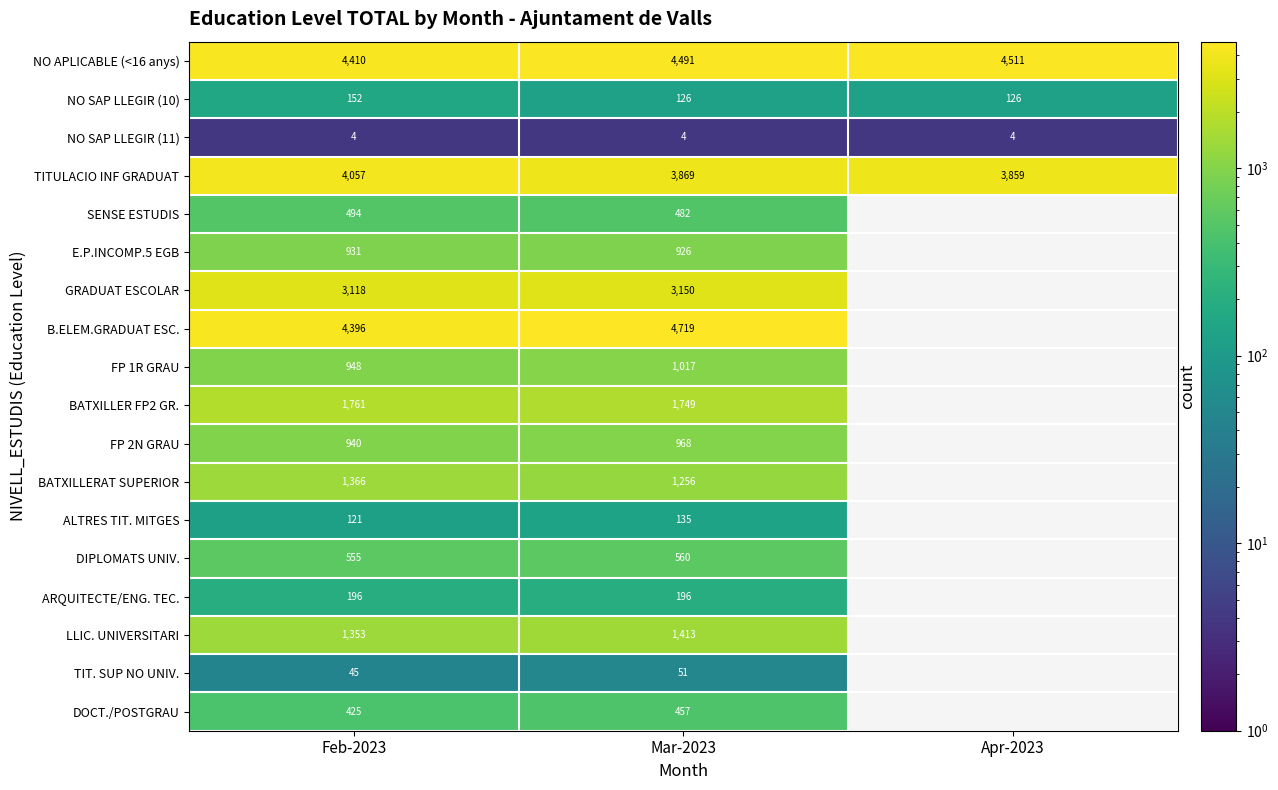

Read the NO SAP LLEGIR (11) value at Feb-2023.

4